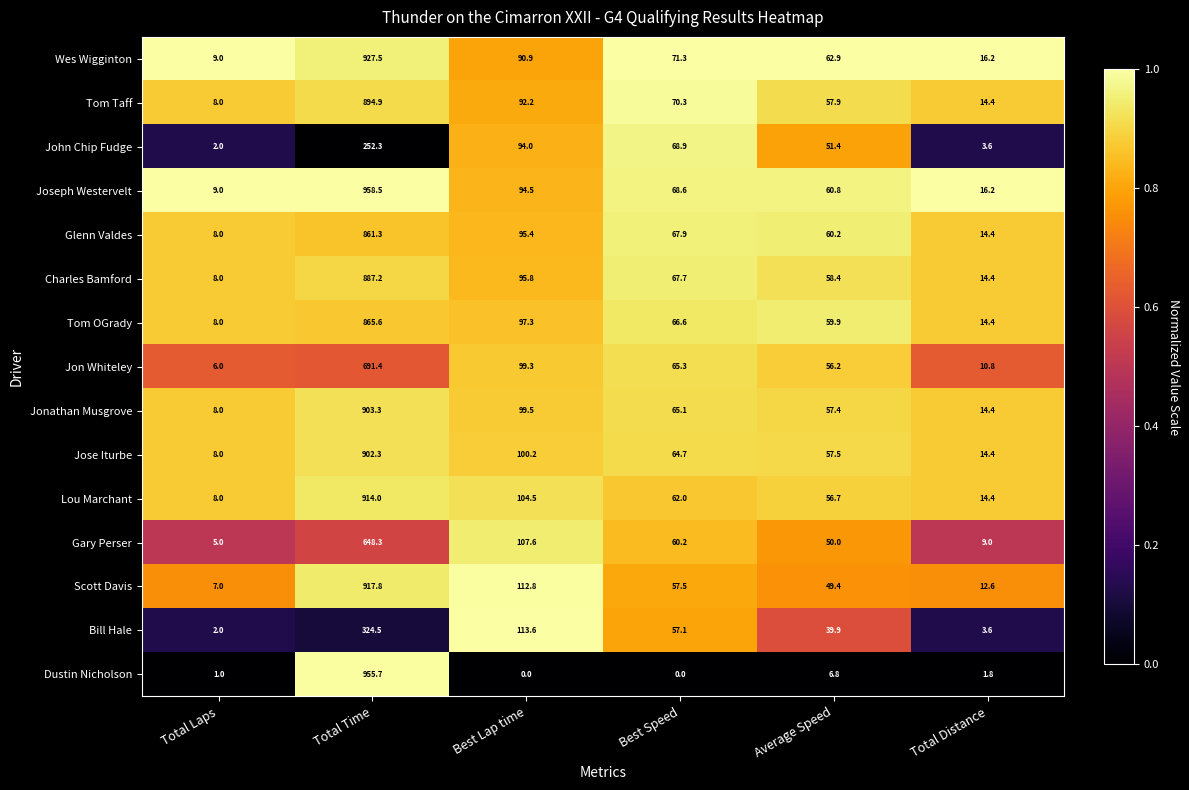

The value of Scott Davis at Total Time is 1425.0. True or false?

False